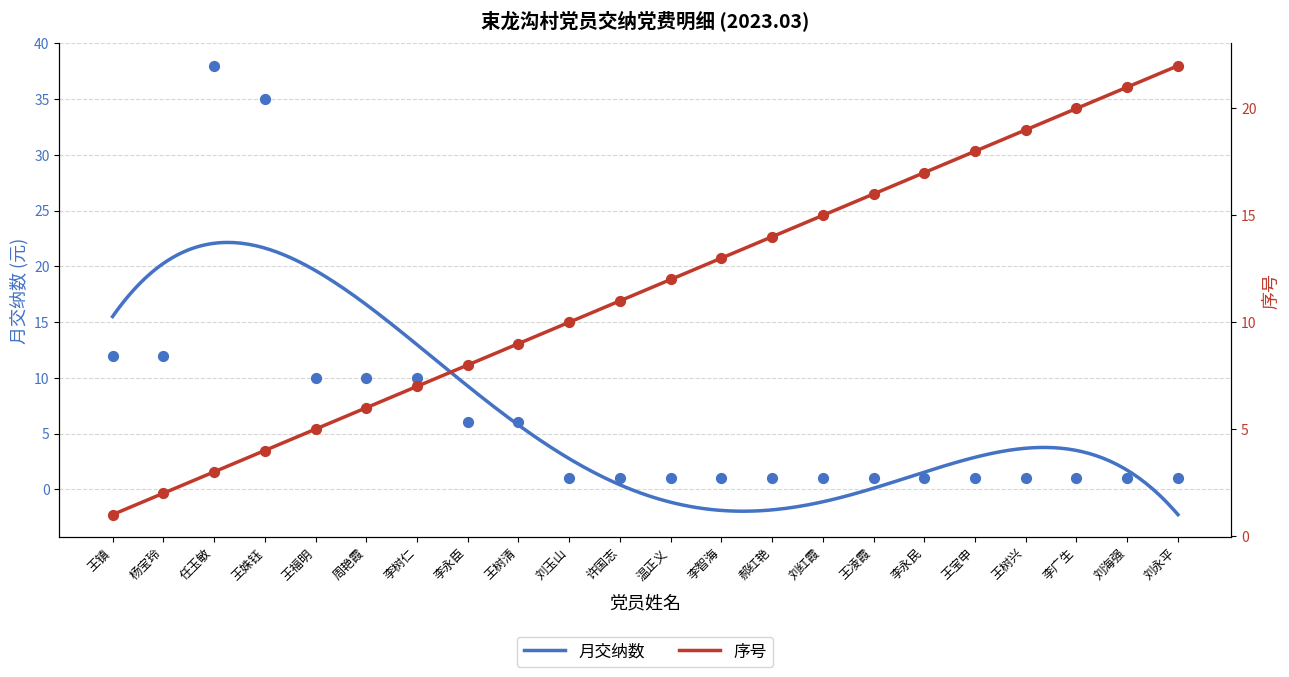

Is the value of 月交纳数 at 王镇 greater than the value of 序号 at 杨宝玲?

Yes